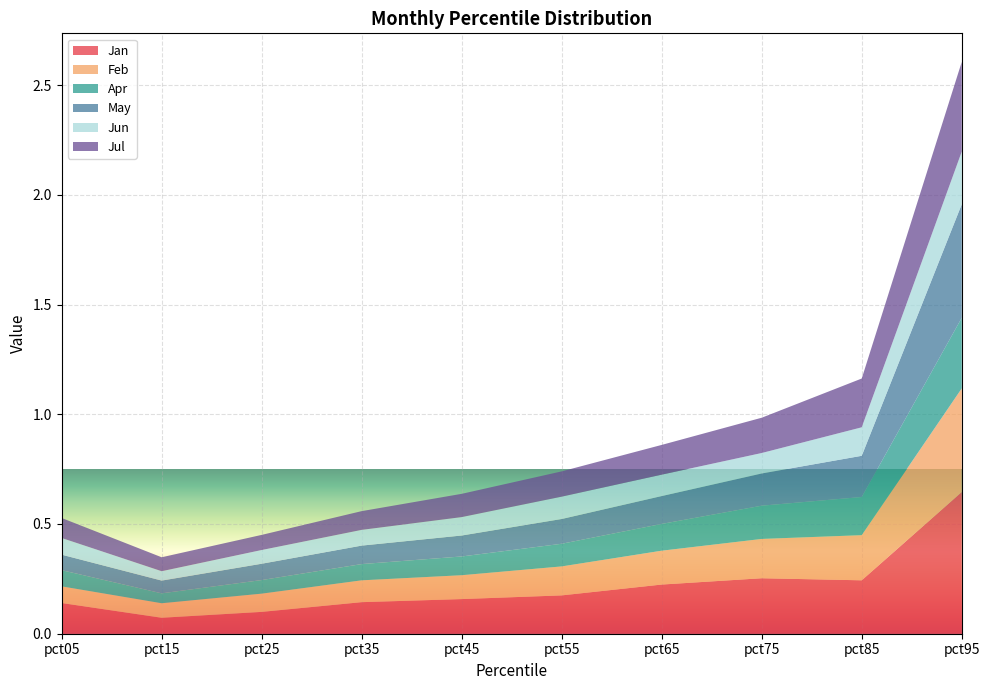

Reading right to left, list all the values displayed in this chart.

Jan: pct95=0.6	pct85=0.2	pct75=0.3	pct65=0.2	pct55=0.2	pct45=0.2	pct35=0.1	pct25=0.1	pct15=0.1	pct05=0.1
Feb: pct95=0.5	pct85=0.2	pct75=0.2	pct65=0.2	pct55=0.1	pct45=0.1	pct35=0.1	pct25=0.1	pct15=0.1	pct05=0.1
Apr: pct95=0.3	pct85=0.2	pct75=0.2	pct65=0.1	pct55=0.1	pct45=0.1	pct35=0.1	pct25=0.1	pct15=0.0	pct05=0.1
May: pct95=0.5	pct85=0.2	pct75=0.1	pct65=0.1	pct55=0.1	pct45=0.1	pct35=0.1	pct25=0.1	pct15=0.1	pct05=0.1
Jun: pct95=0.2	pct85=0.1	pct75=0.1	pct65=0.1	pct55=0.1	pct45=0.1	pct35=0.1	pct25=0.1	pct15=0.0	pct05=0.1
Jul: pct95=0.4	pct85=0.2	pct75=0.2	pct65=0.1	pct55=0.1	pct45=0.1	pct35=0.1	pct25=0.1	pct15=0.1	pct05=0.1